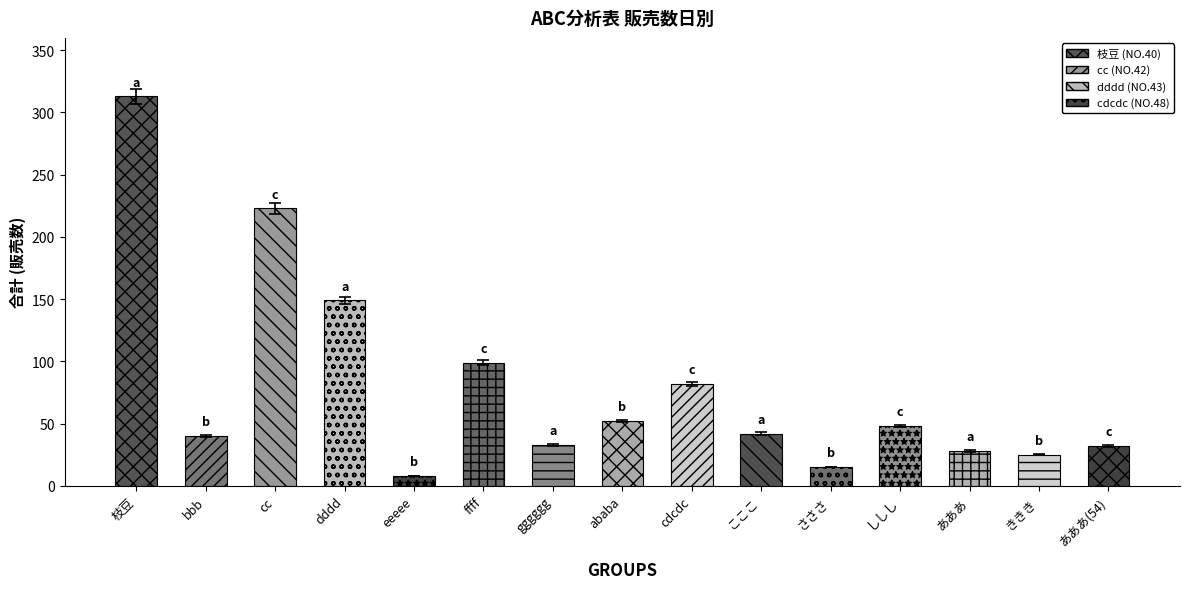

What is the sum of the values at ababa and あああ?

80